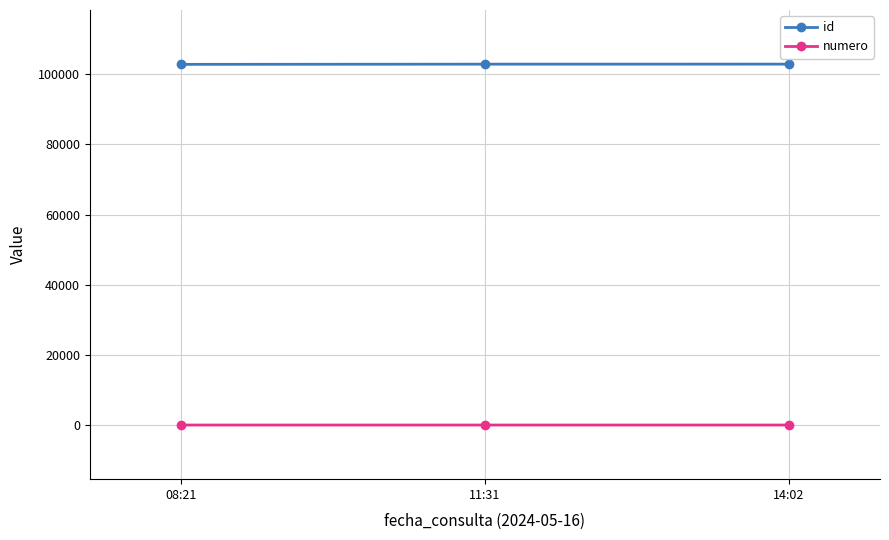

What is the average value of the id series?

102888